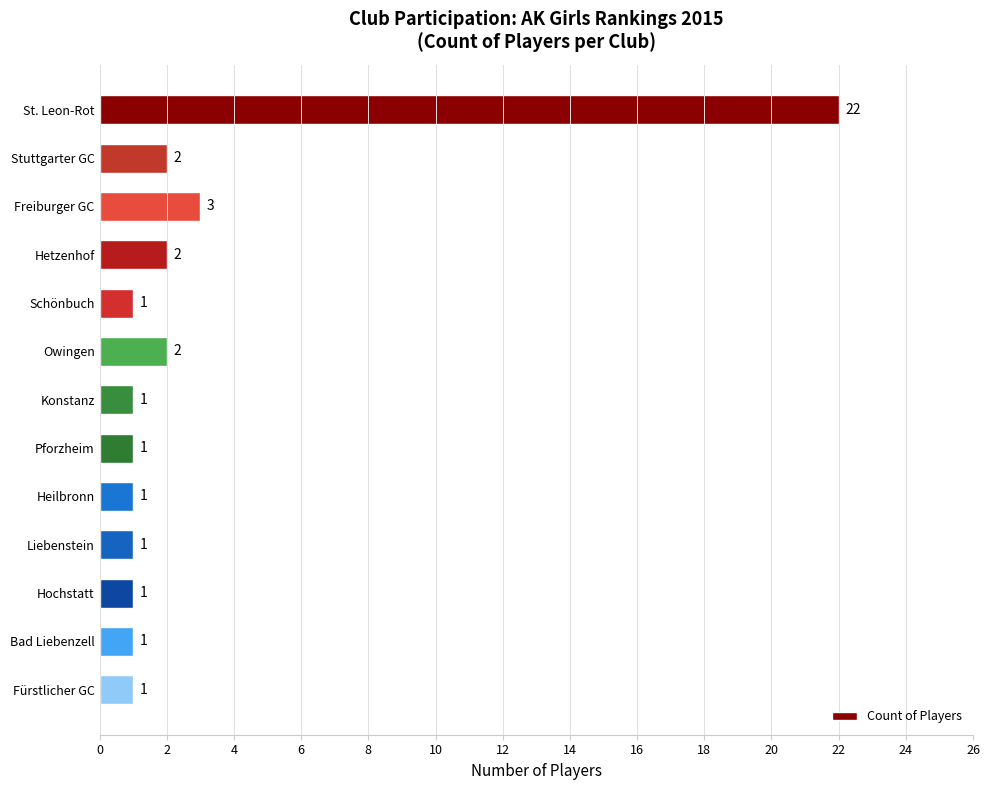

Is it true that the value at Heilbronn is 1?

True